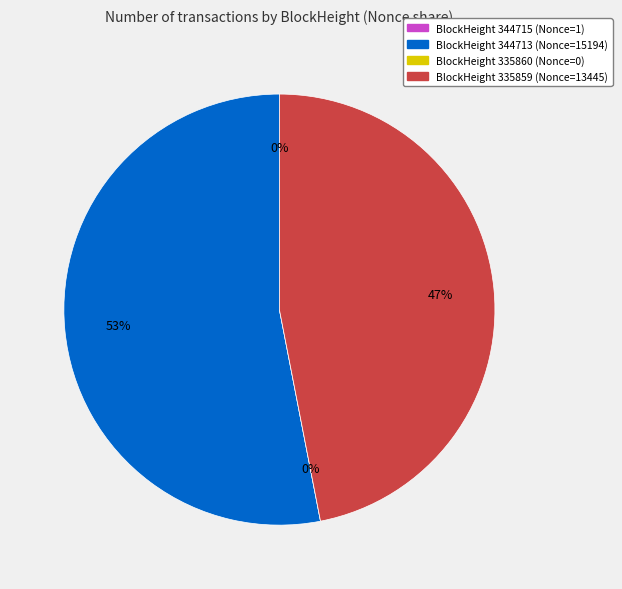

What is the total percentage of 344715 and 335859?

46.9%